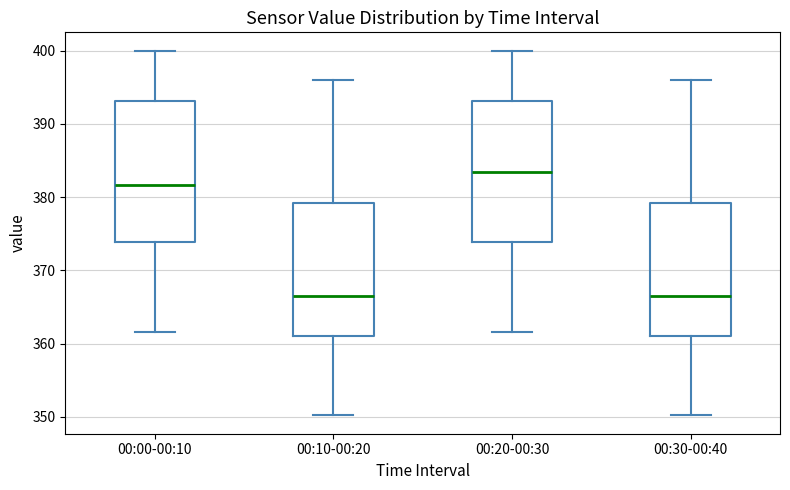

Reading left to right, read every box against the y-axis: the position of its median line, the range the box covers, and the ends of its whiskers. The values are not printed on the chart, so give them approximately, as read against the axis.

00:00-00:10: median 382, box 374 to 393, whiskers 362 to 400
00:10-00:20: median 366, box 361 to 379, whiskers 350 to 396
00:20-00:30: median 383, box 374 to 393, whiskers 362 to 400
00:30-00:40: median 366, box 361 to 379, whiskers 350 to 396